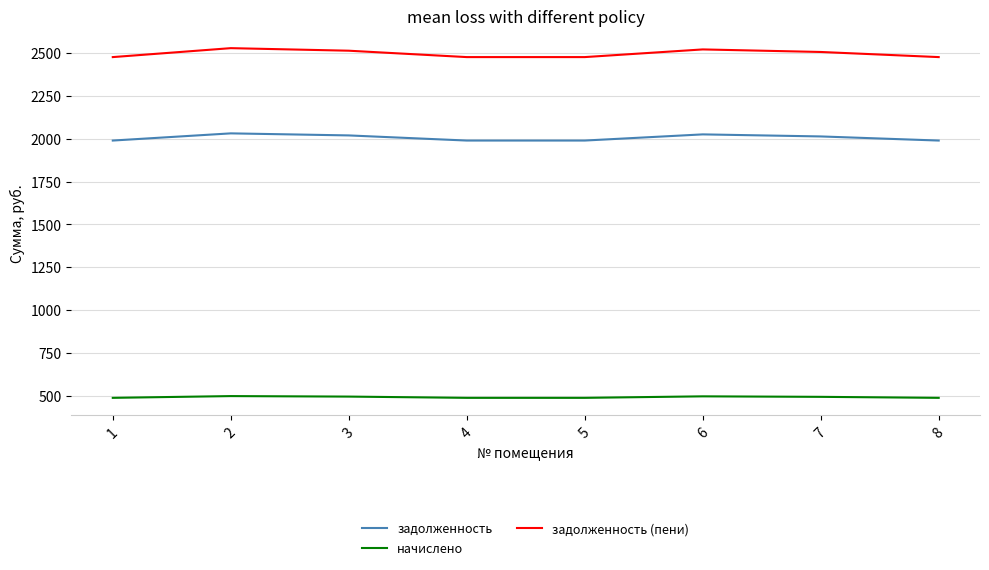

What is the lowest value of the задолженность series?

1990.0